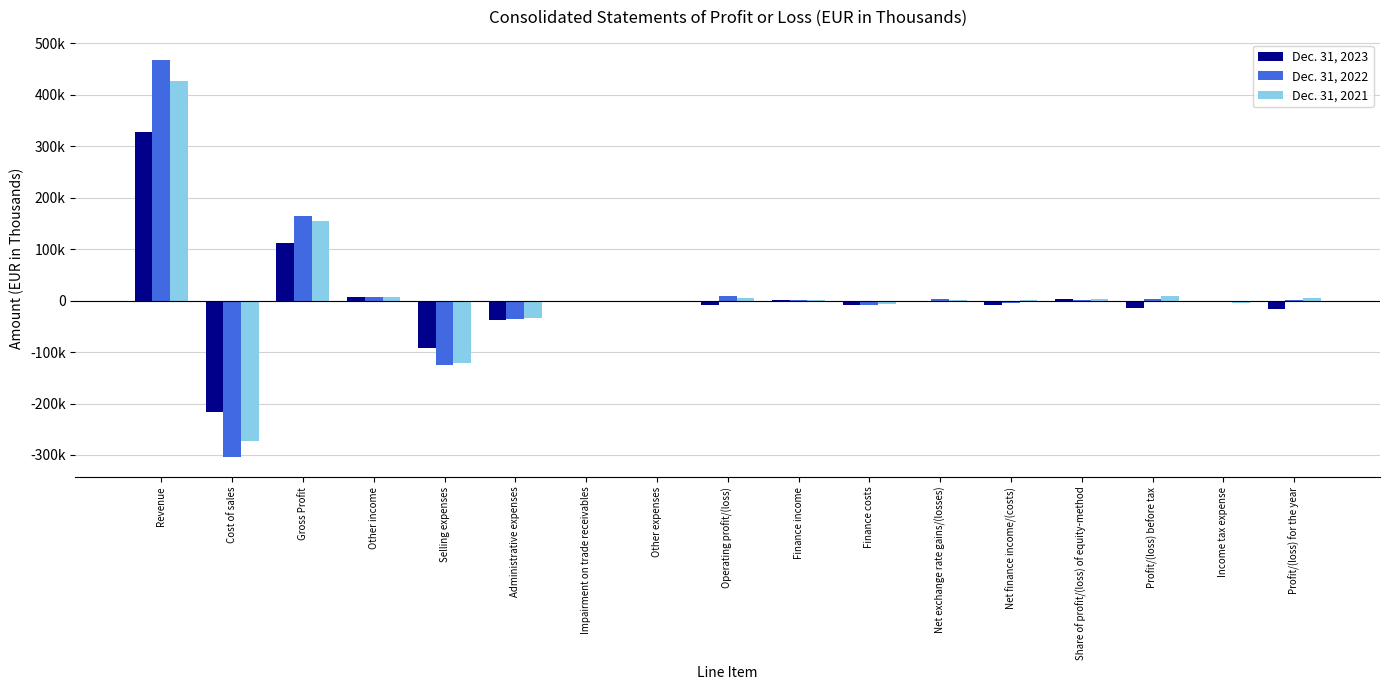

The Dec. 31, 2023 series shows -1090 at Income tax expense. True or false?

True